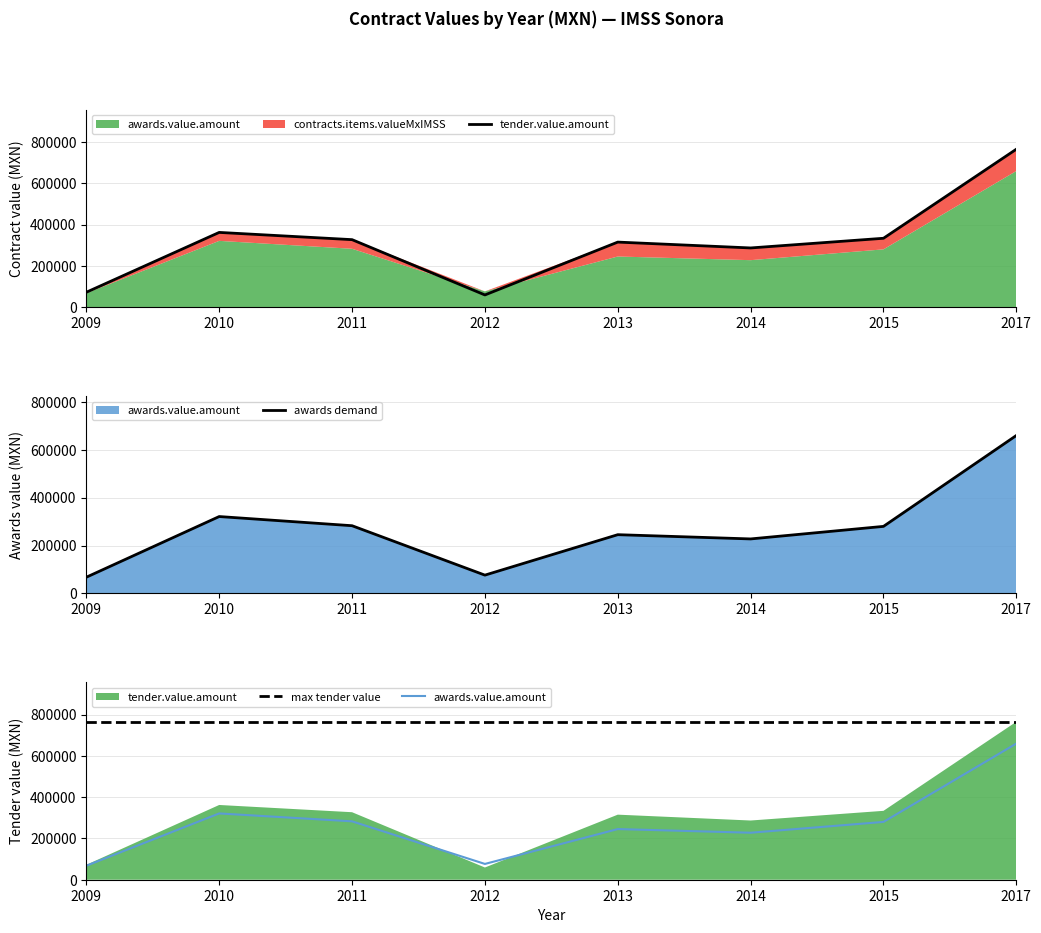

Which has a higher value, 2012 or 2009?

2009